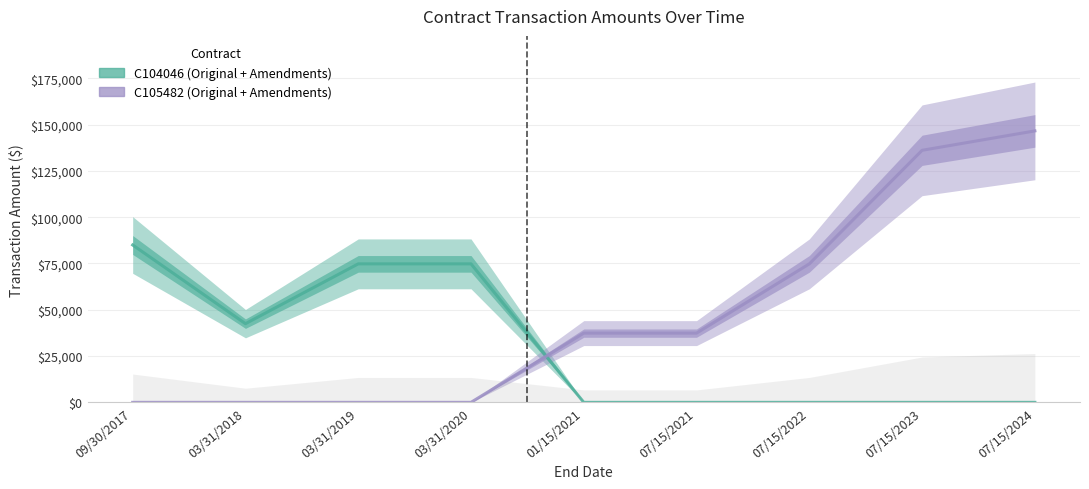

Is this an area chart (filled region under the line)?

No